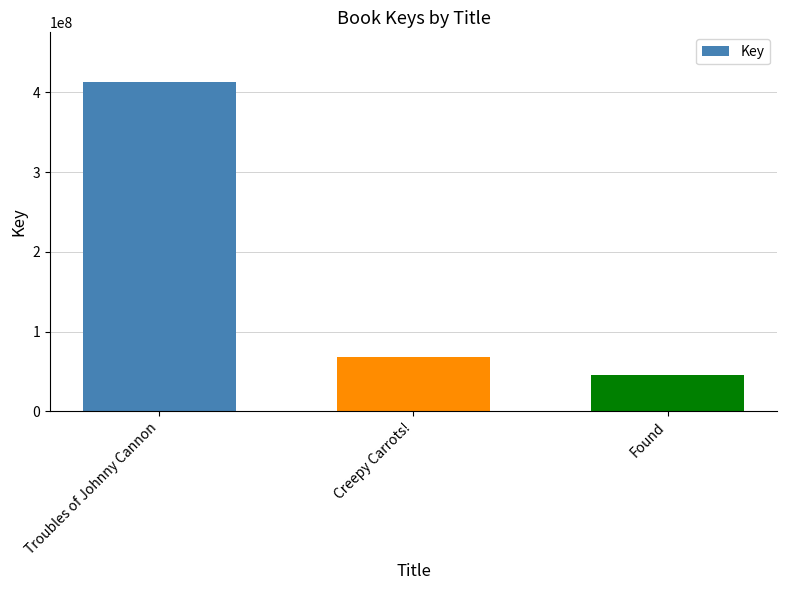

List the labels in order of value, smallest first.

Found, Creepy Carrots!, Troubles of Johnny Cannon